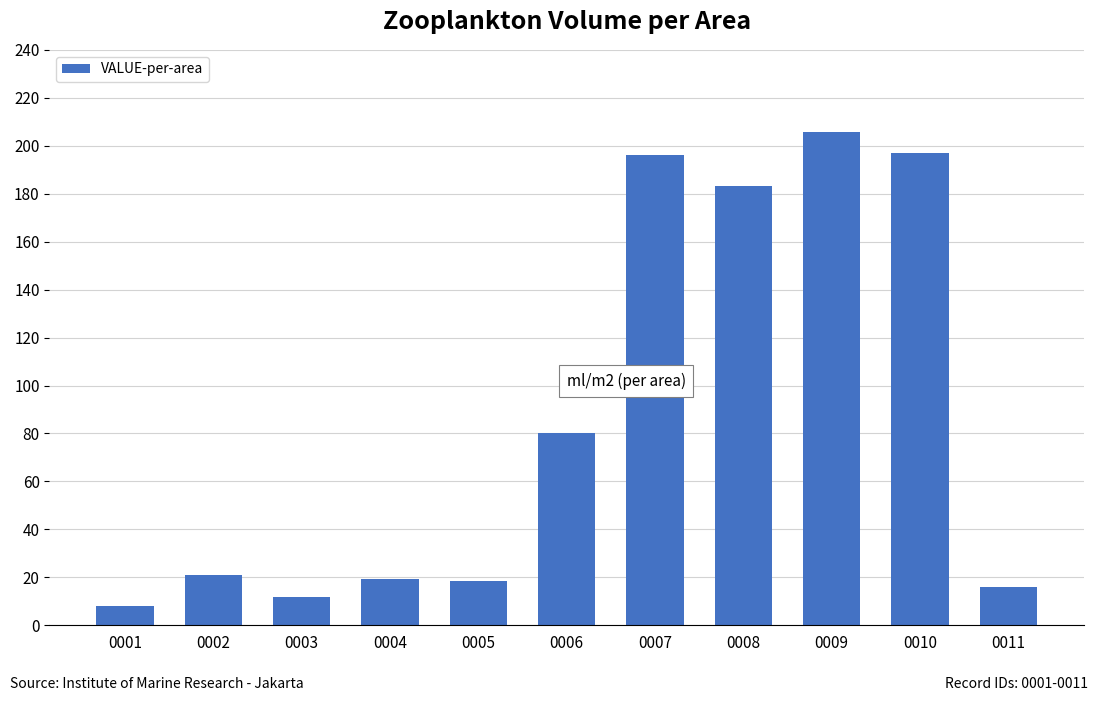

Which category has the highest value across all series?

0009